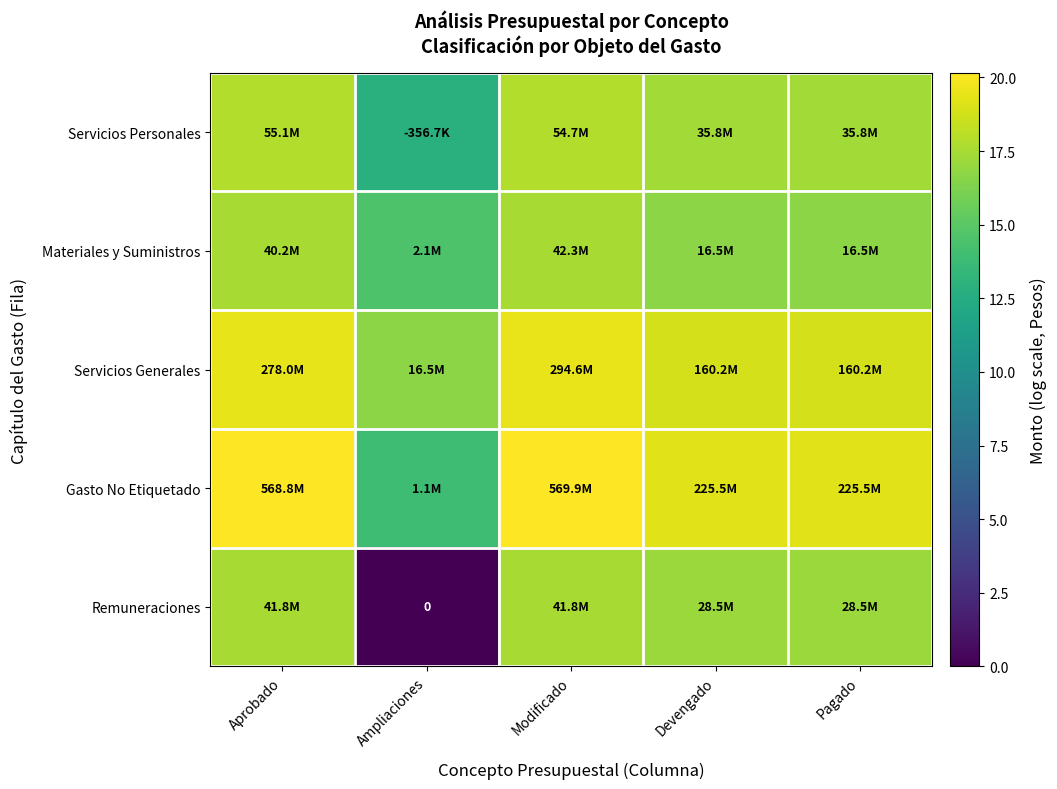

Is it true that Materiales y Suministros equals 24.4 at Pagado?

False